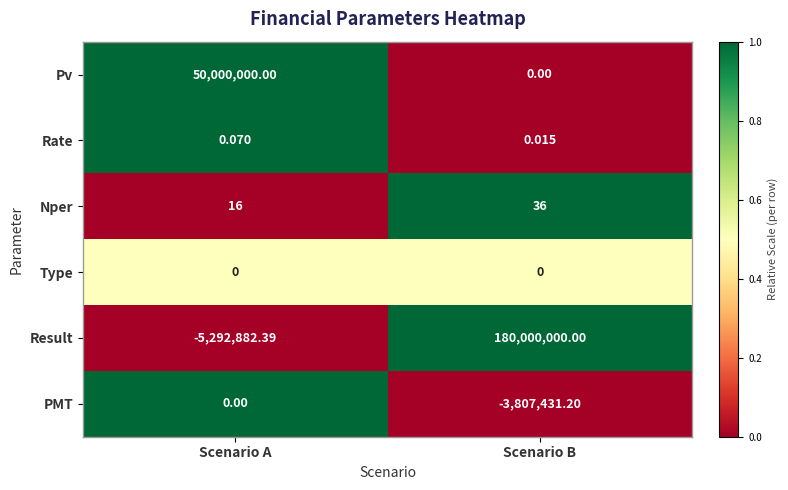

Which series has the widest spread of values?

Result